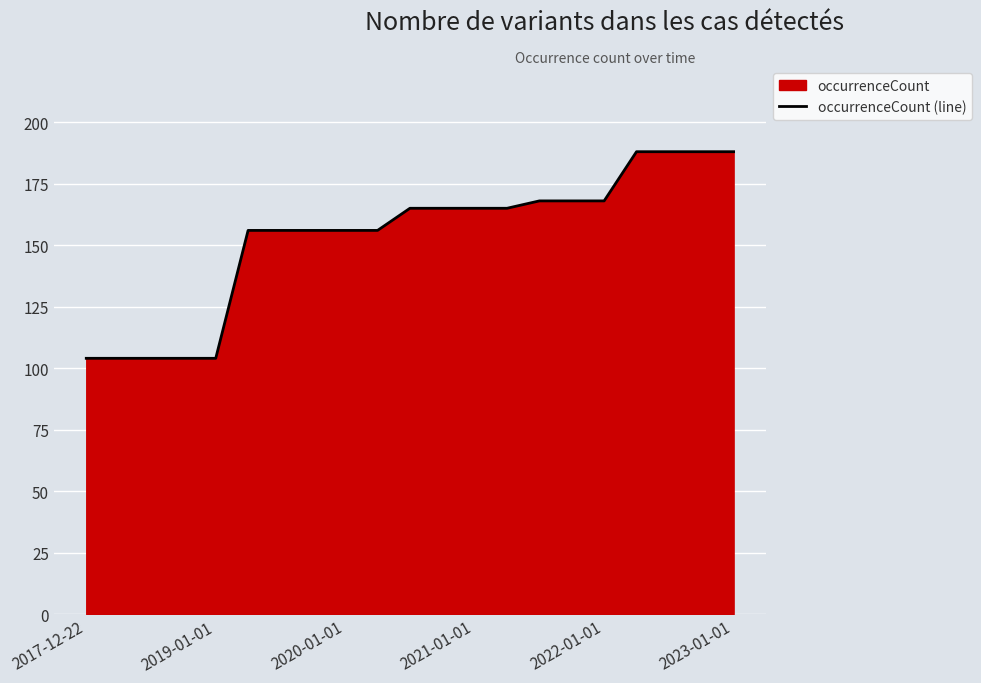

What is the maximum value shown in the chart?

188